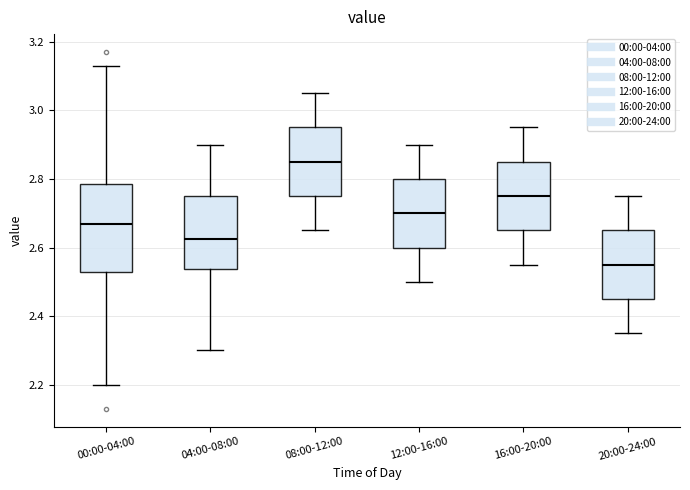

Which box has the lowest median line?

20:00-24:00